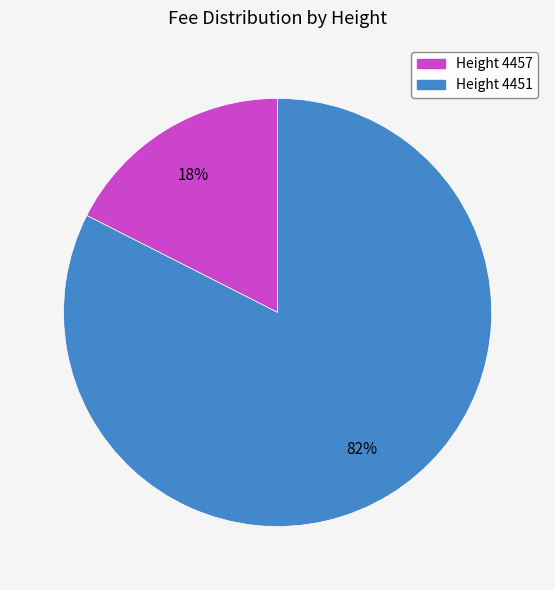

To the nearest percent, what is the average slice percentage?

50%